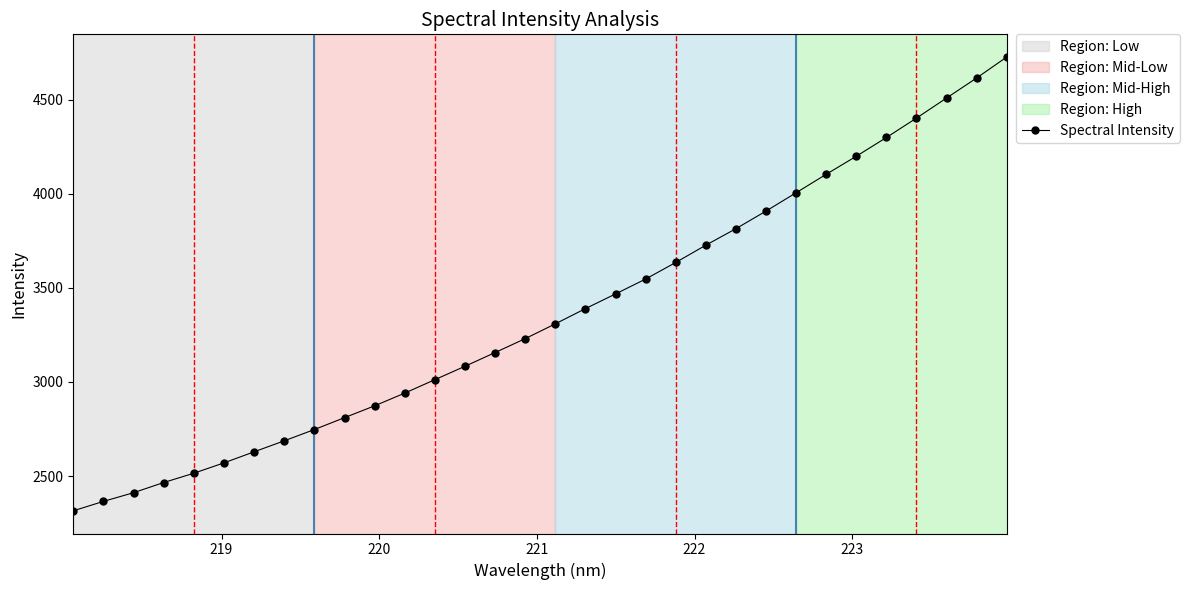

What is the value of the 22nd point from the left?

3727.1